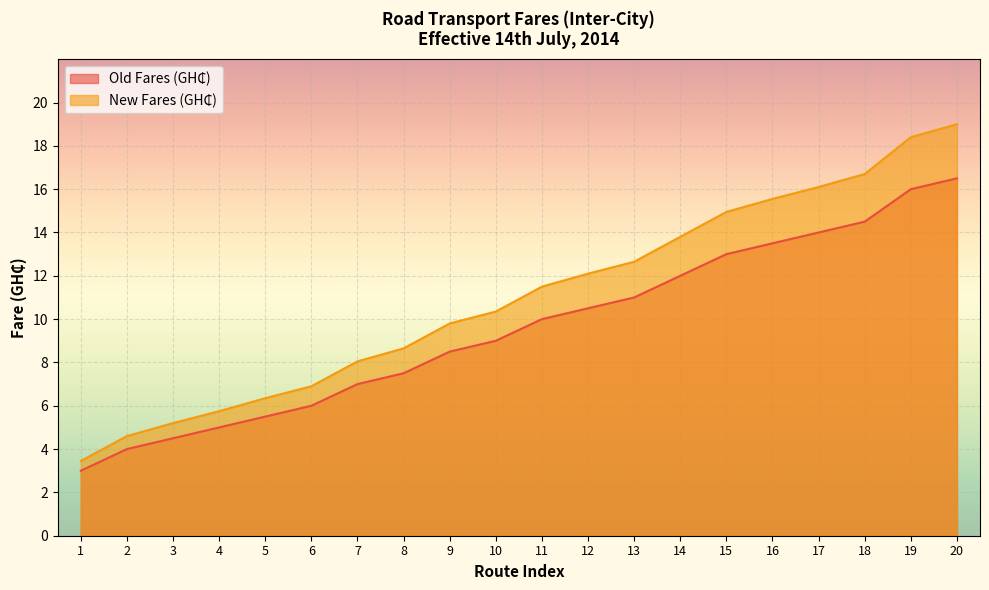

Is the value of Old Fares (GH₵) at 20 greater than the value of New Fares (GH₵) at 5?

Yes